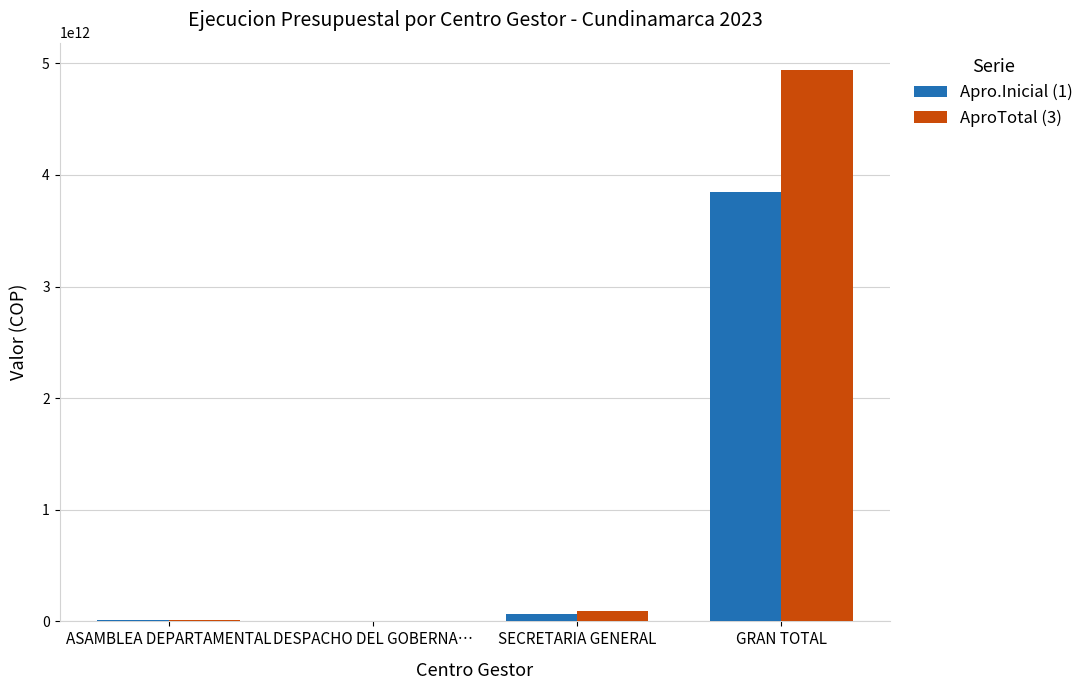

What is the total value across all series at DESPACHO DEL GOBERNA…?

430000000